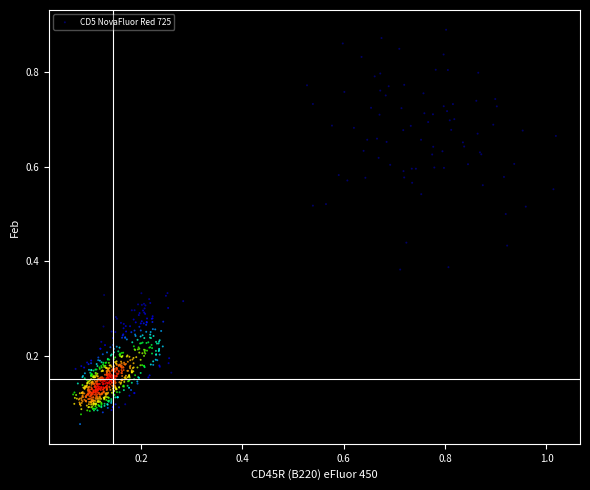

What is the range of X values (max minus min)?

1.0